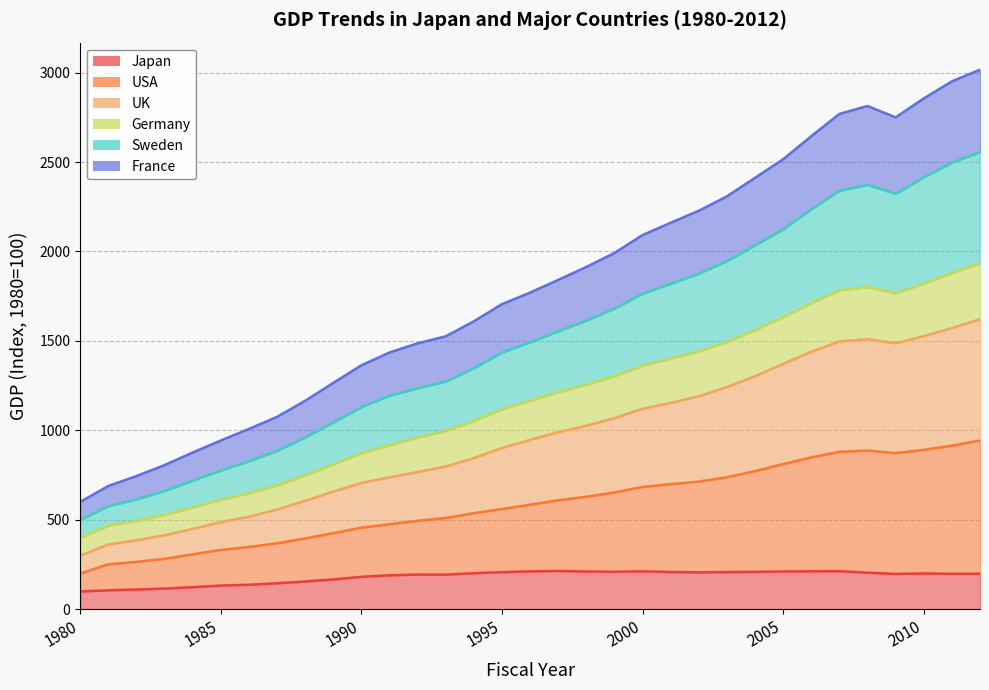

Which has a higher value, 1997 or 2005?

1997